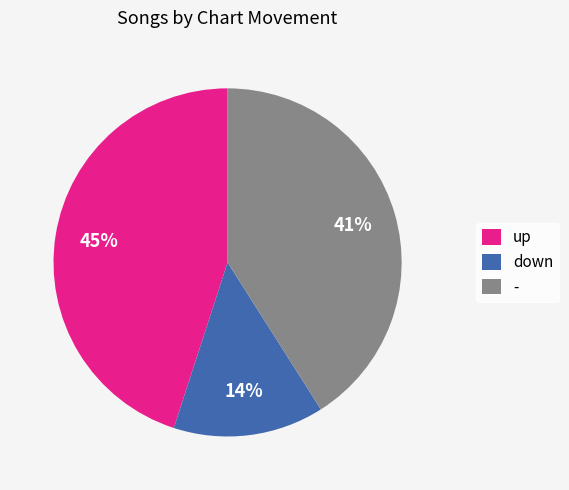

Does - account for over 50% of the chart?

No